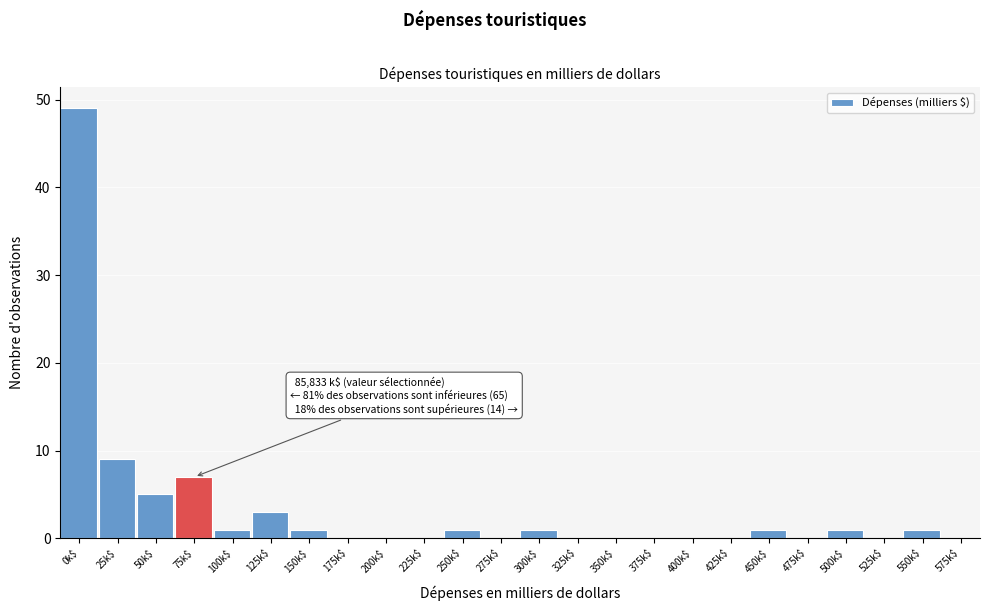

What is the greatest value displayed?

49